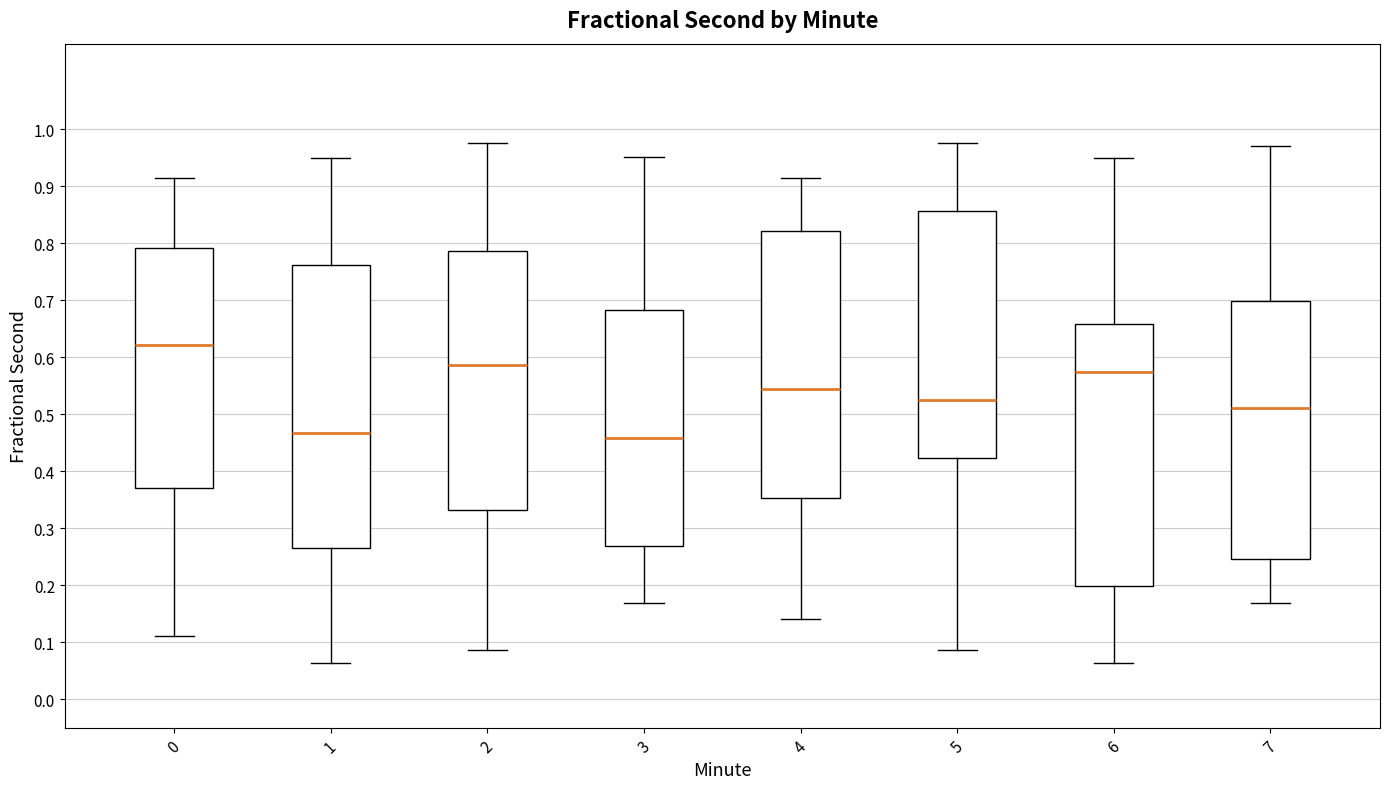

Which box has the highest median line?

0